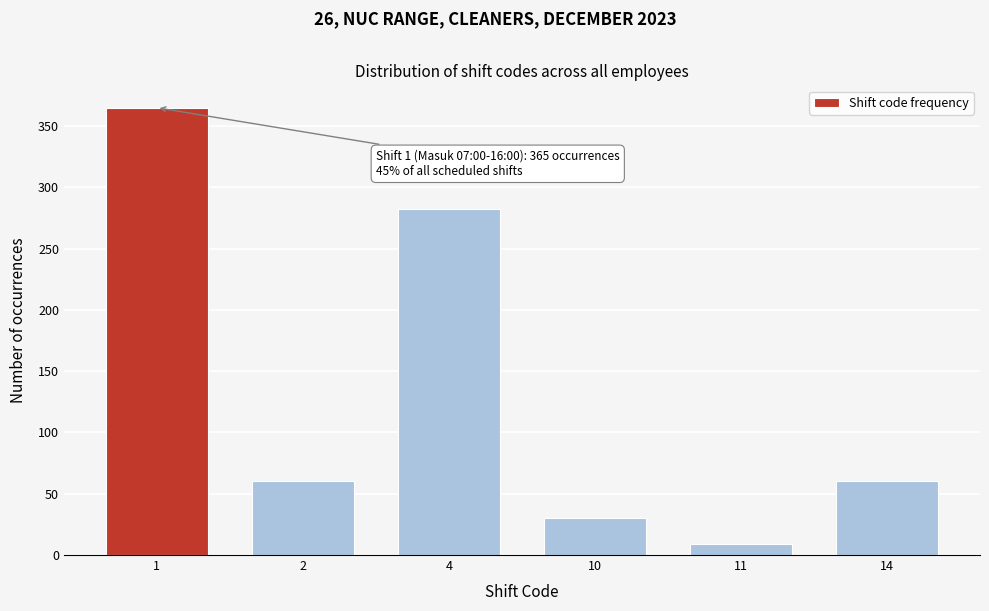

Reading left to right, transcribe all the data shown in this chart.

365	60	282	30	9	60